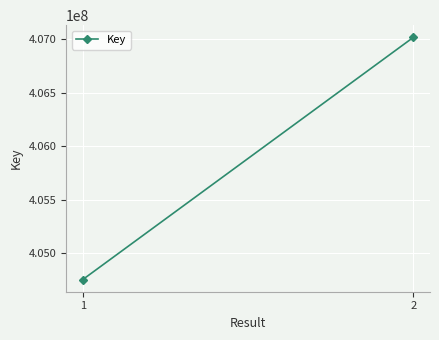

List the labels in order of value, smallest first.

1, 2